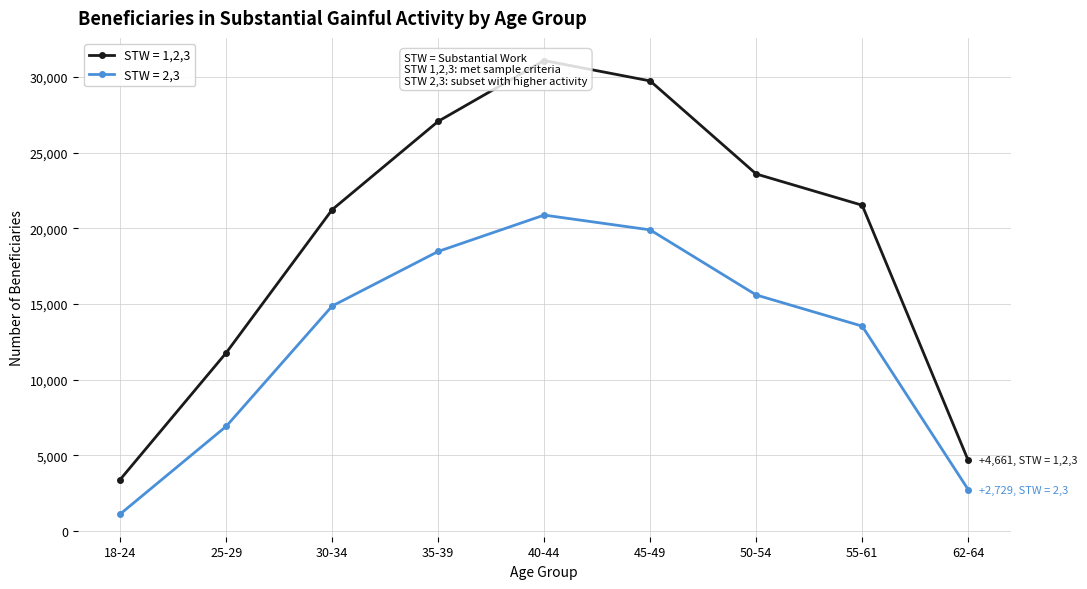

Is this an area chart (filled region under the line)?

No